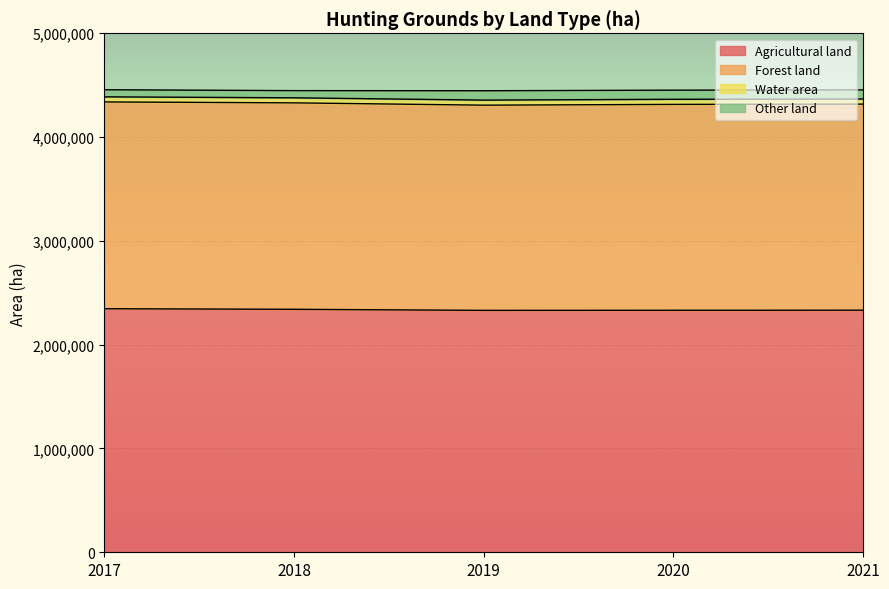

What is the maximum value for Water area?

49217